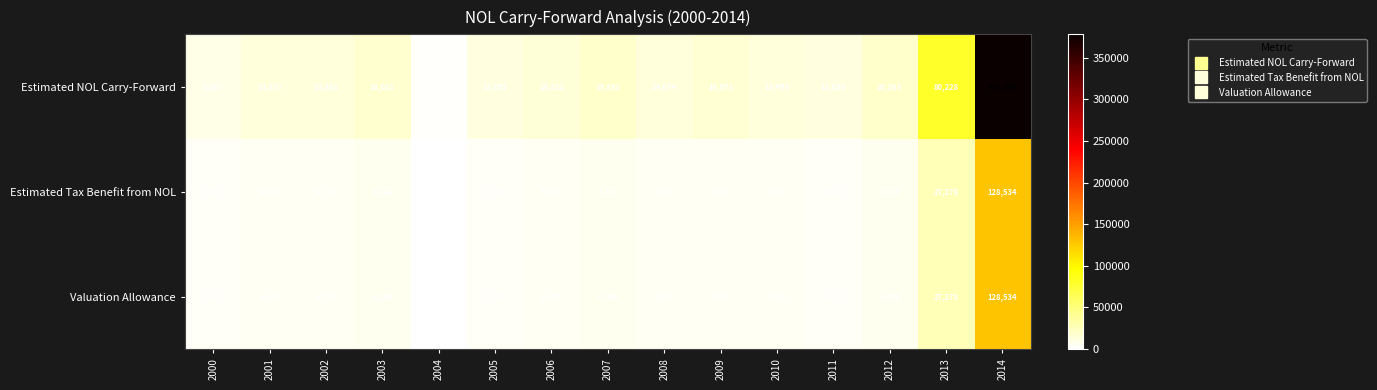

What is the maximum value for Estimated Tax Benefit from NOL?

128534